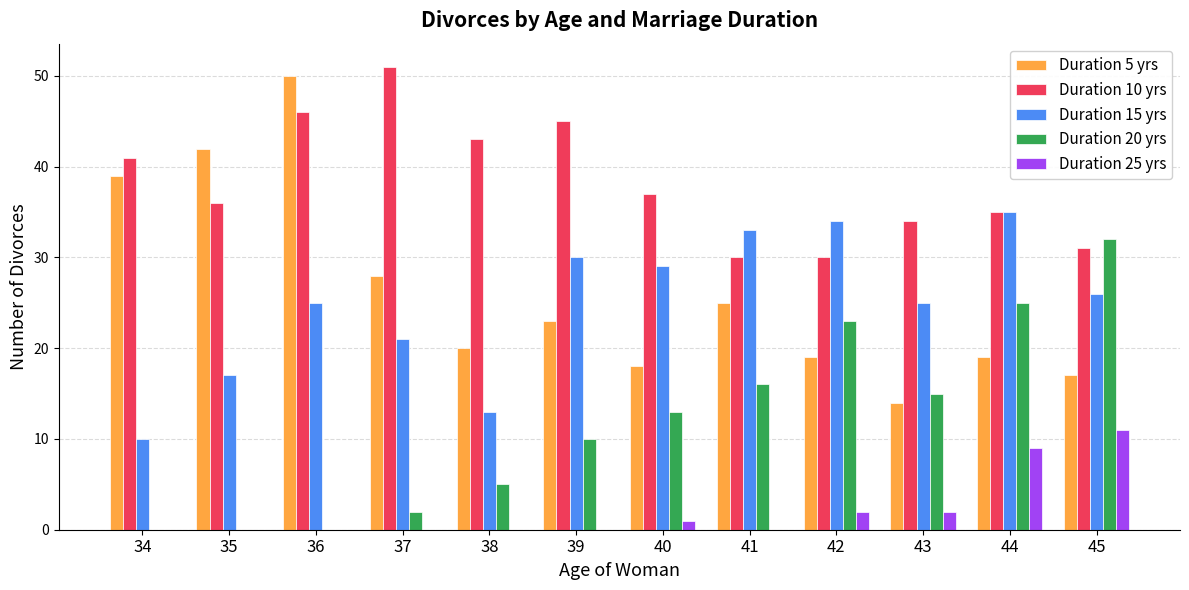

Which series changed the most between 36 and 44?

Duration 5 yrs